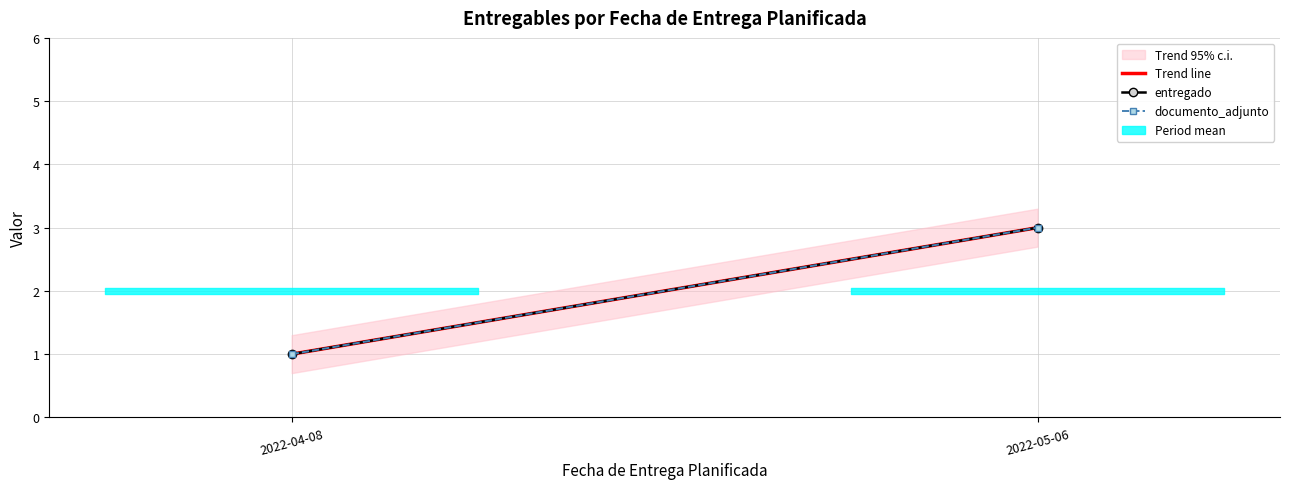

At how many categories does at least one series exceed 1?

1